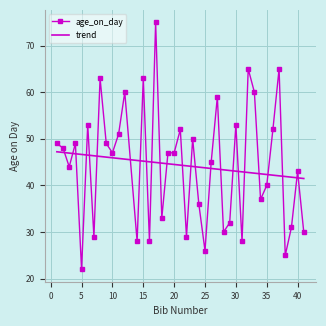

Which series ends up on top after the final intersection of trend and age_on_day?

trend